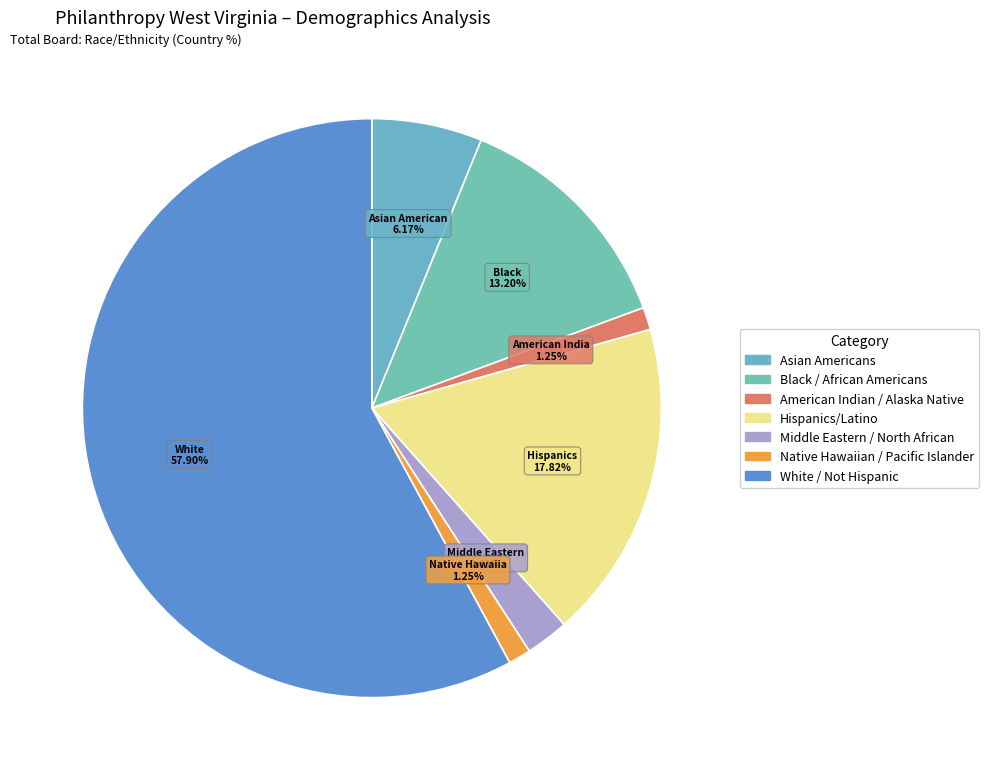

True or false: Asian Americans accounts for 1% of the total.

False